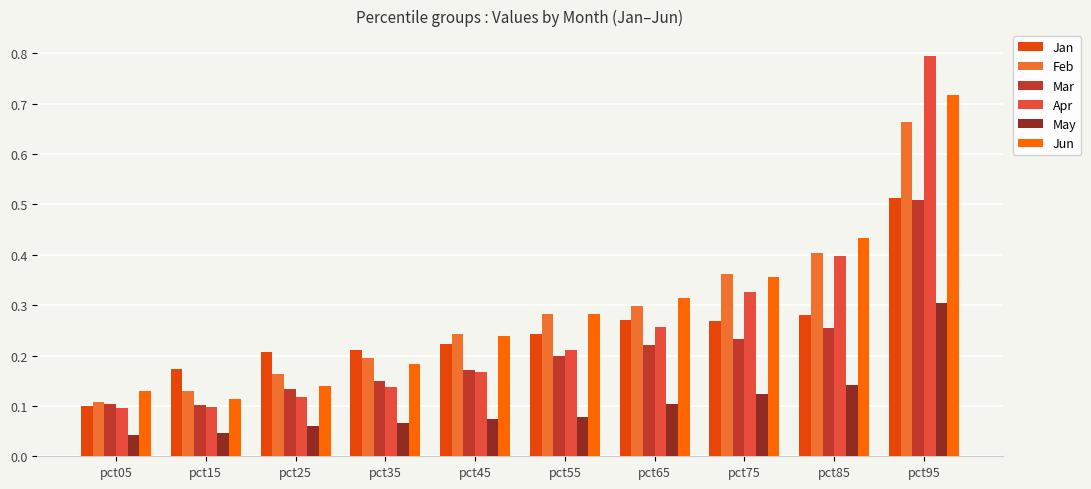

What is the value of the Apr bar at the 5th from the left?

0.2